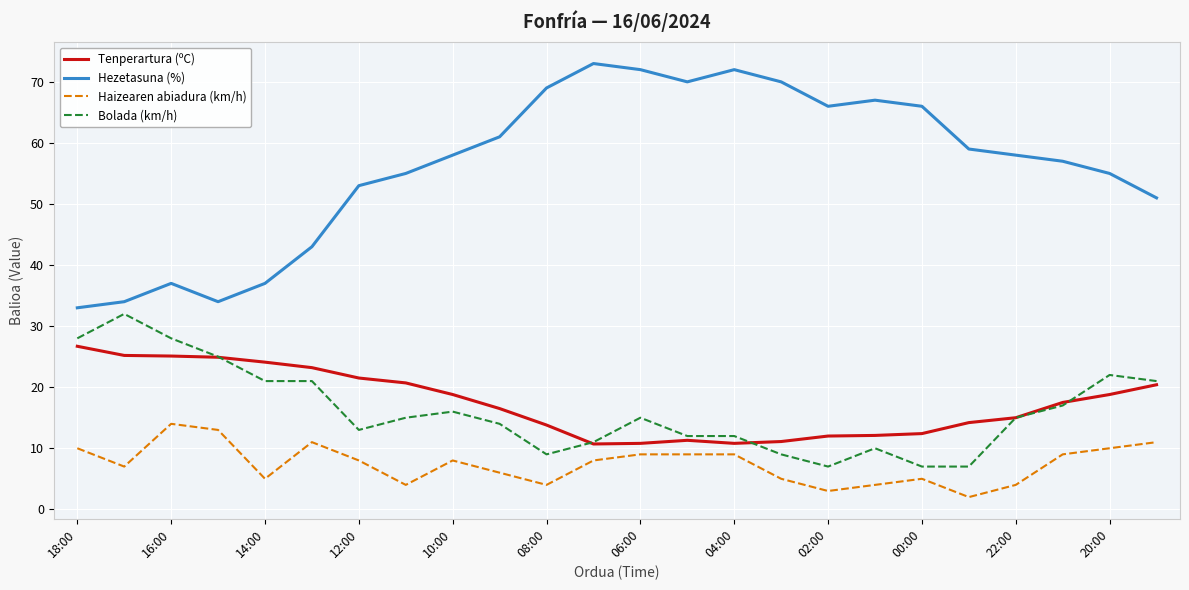

True or false: Hezetasuna (%) and Bolada (km/h) intersect in this chart.

False